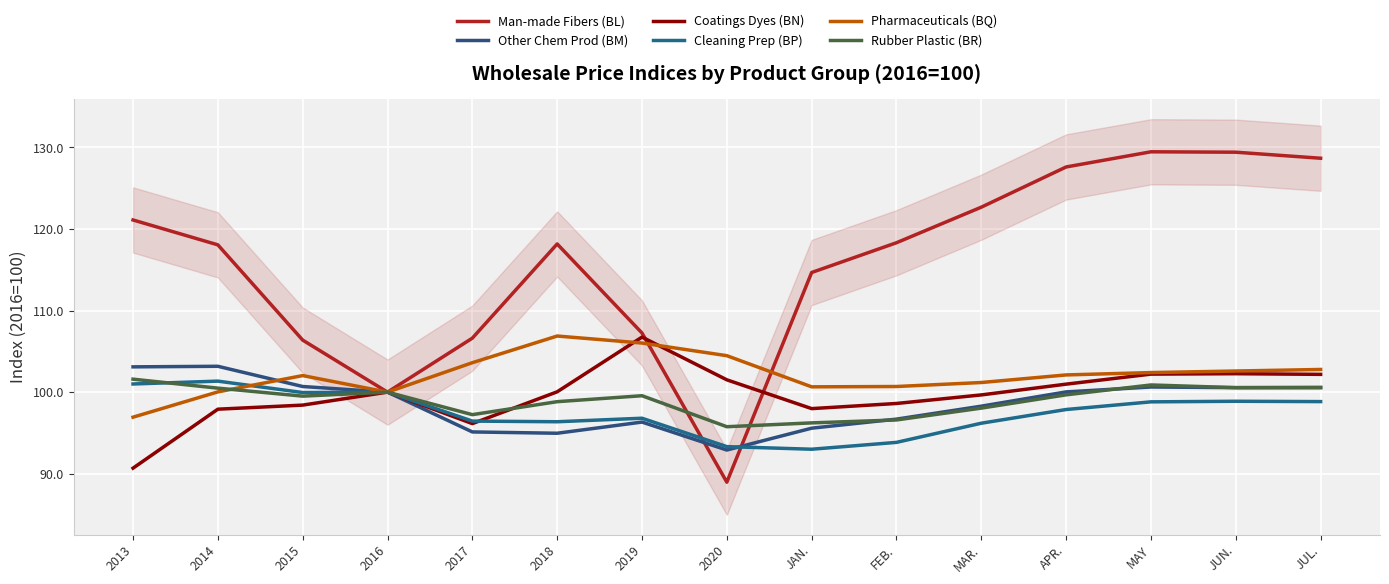

What are all the series names shown in the legend?

Man-made Fibers (BL), Other Chem Prod (BM), Coatings Dyes (BN), Cleaning Prep (BP), Pharmaceuticals (BQ), Rubber Plastic (BR)